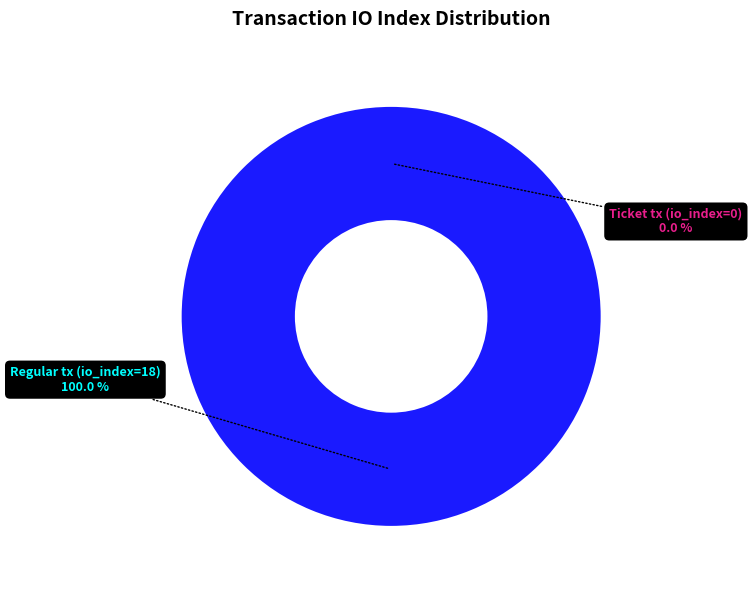

Is it true that Ticket tx (io_index=0) is 0% of the pie?

True